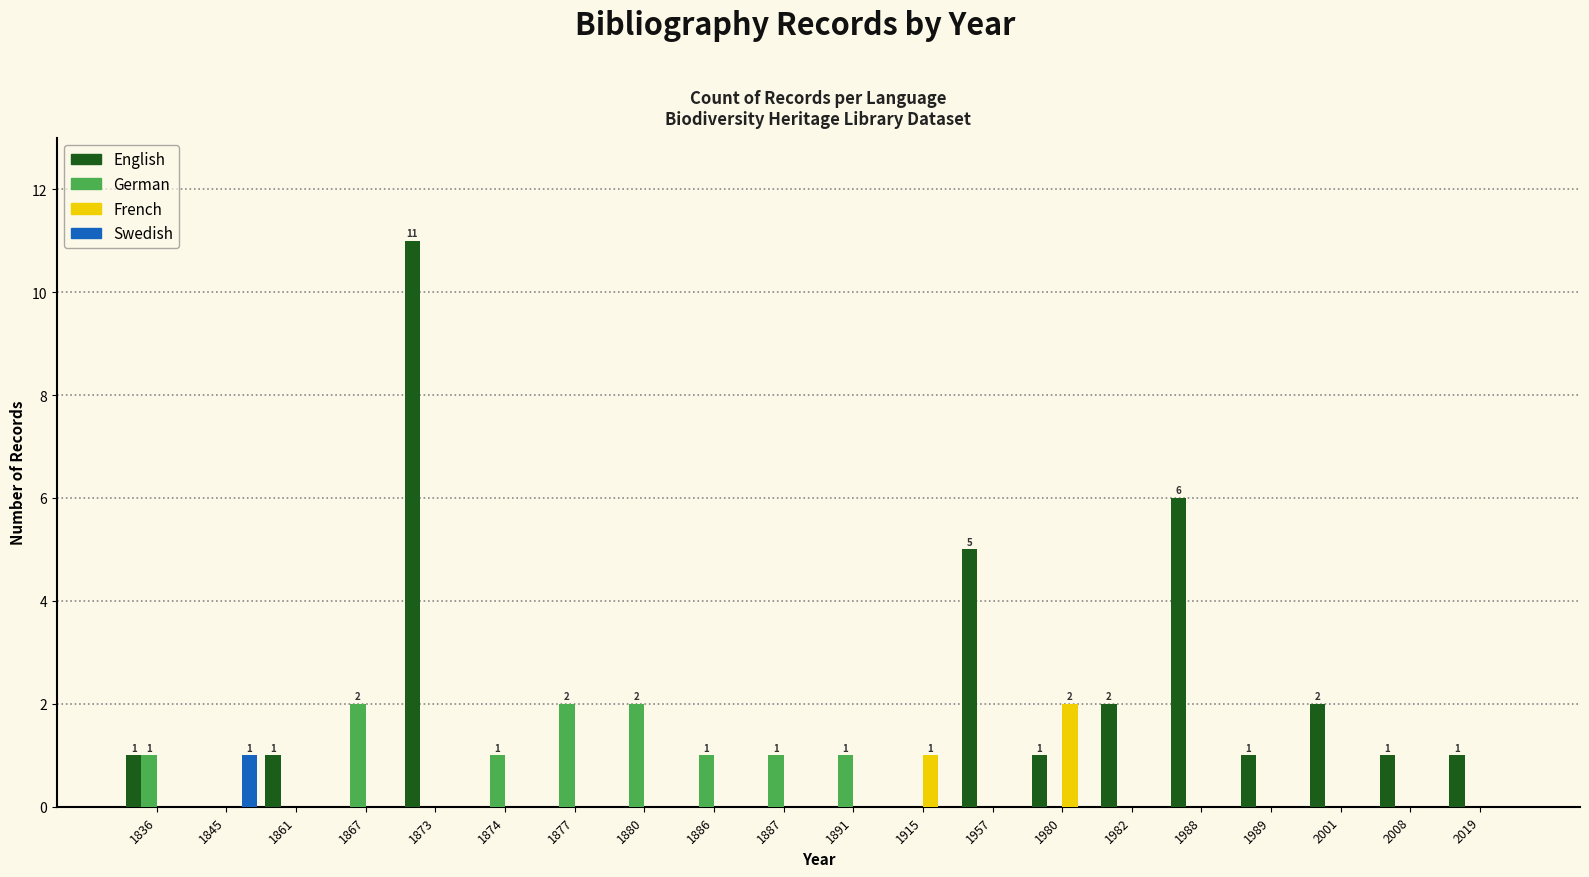

Which series has the largest total across all categories?

English